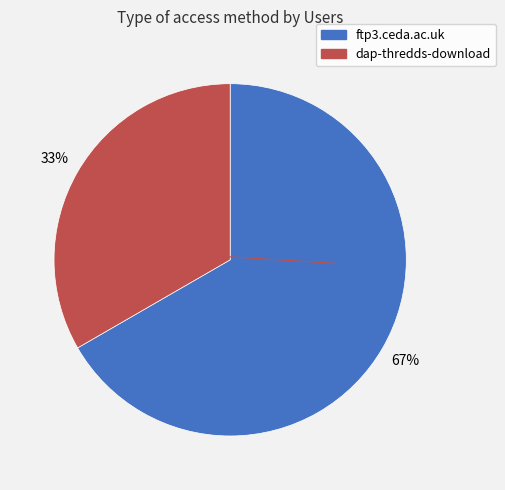

To the nearest percent, what is the average slice percentage?

50%